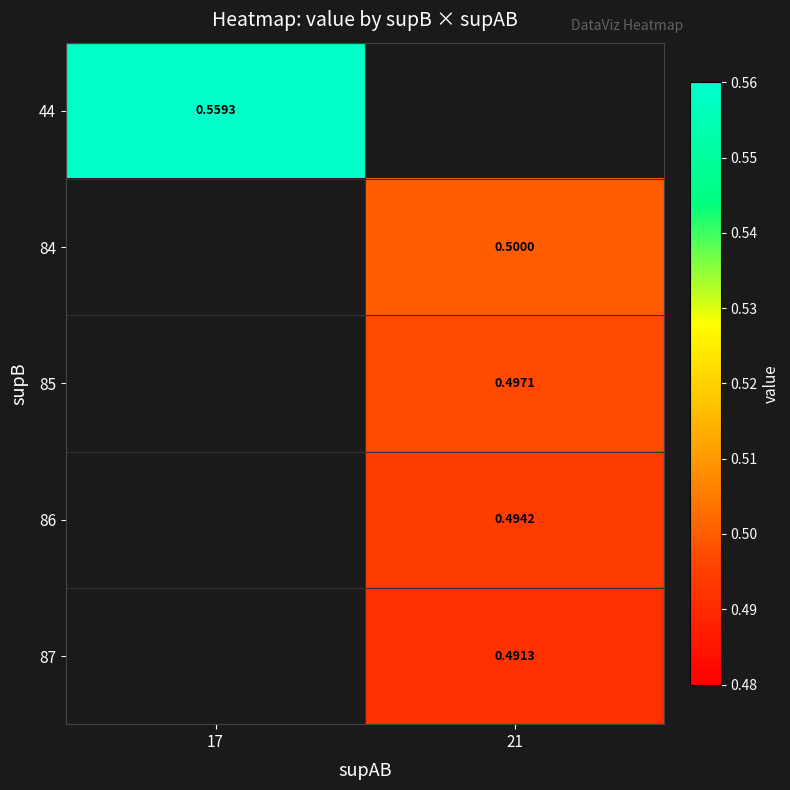

At how many categories does at least one series exceed 0?

2